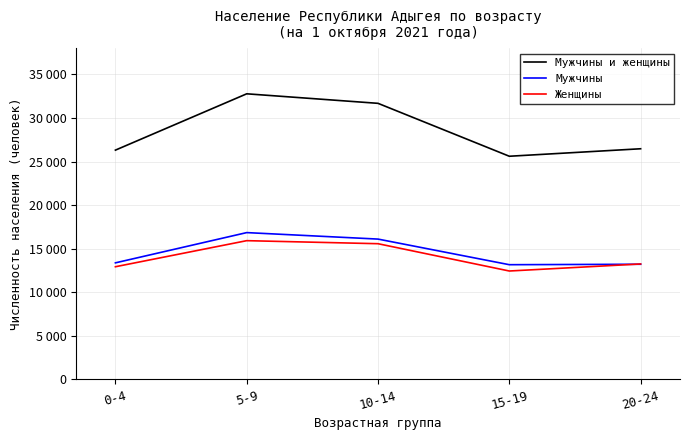

Where does the Женщины series first go above 13253?

5-9